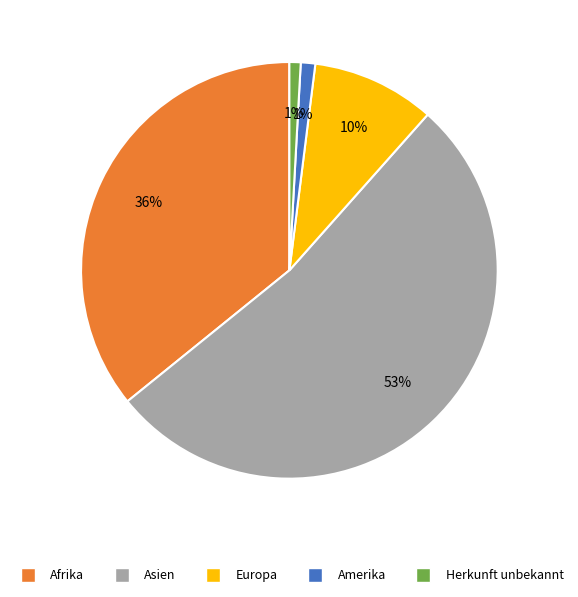

To the nearest percent, what is the average slice percentage?

20%